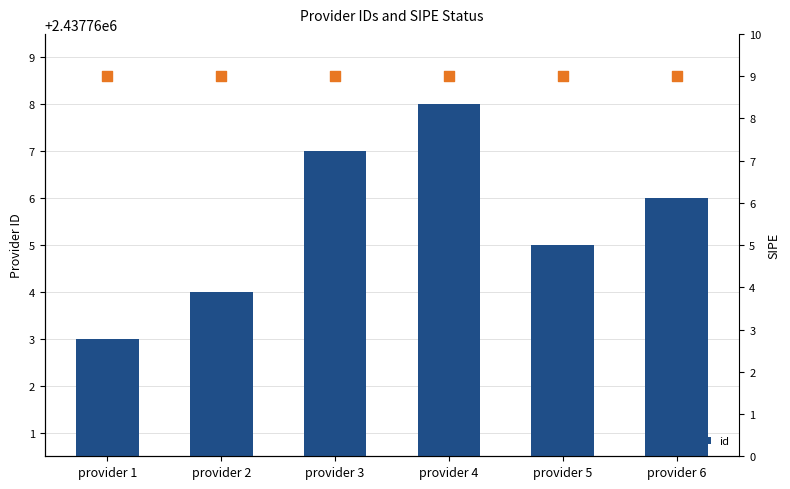

What is the change in value from provider 1 to provider 6?

+3